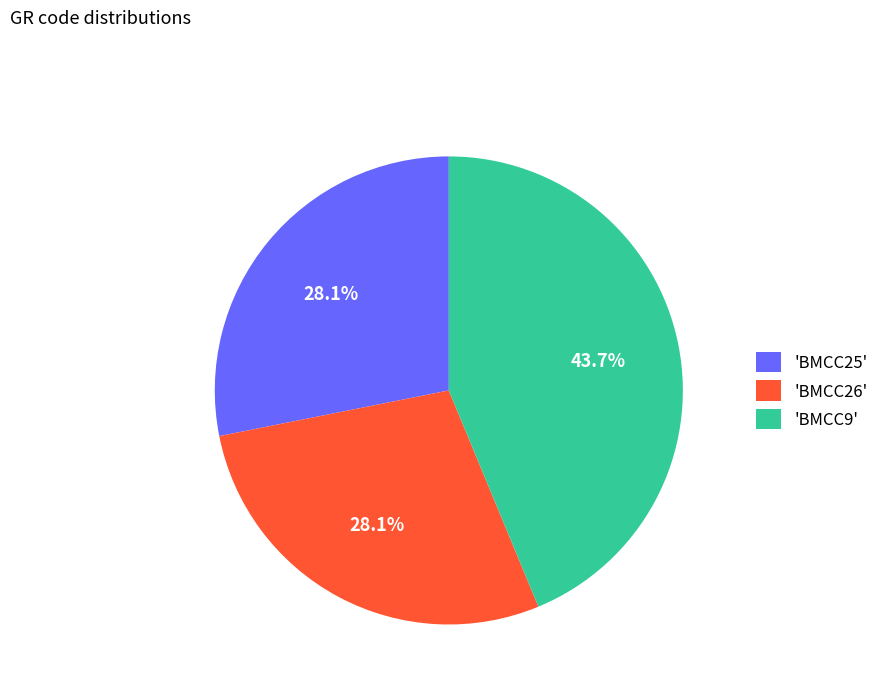

Count the number of slices in the pie.

3